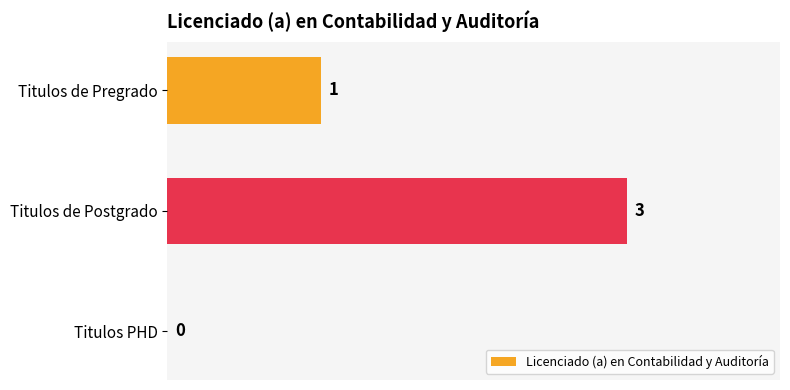

Does the chart contain stacked bars?

No